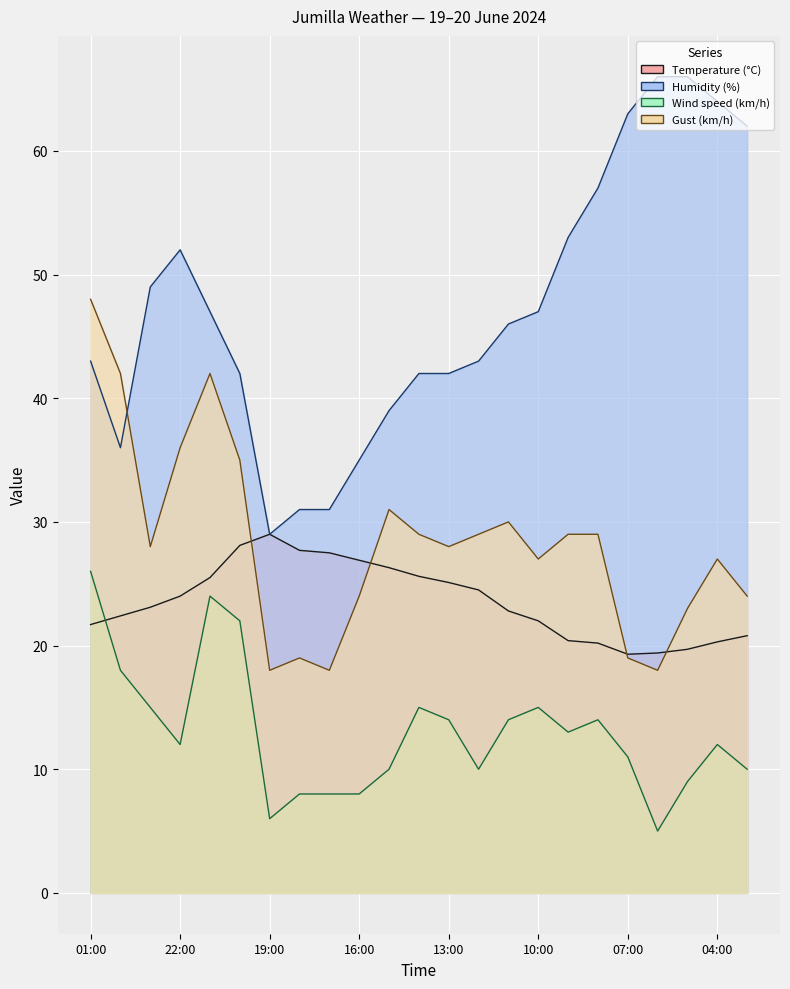

What is the difference between the maximum and second lowest values in the Humidity (%) series?

35.0